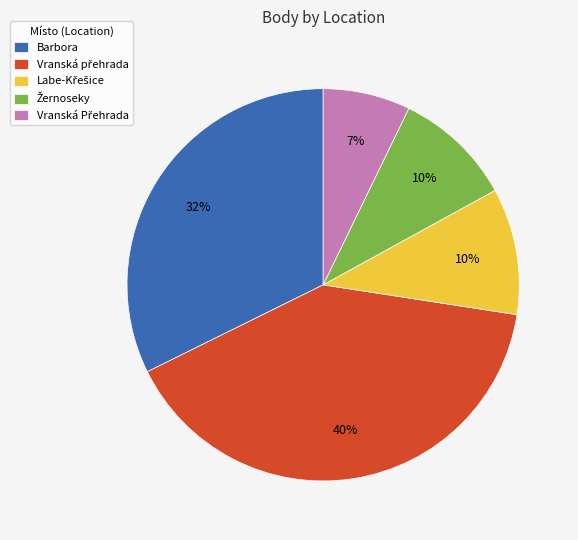

To the nearest percent, what is the difference between the largest and smallest slice percentages?

33%